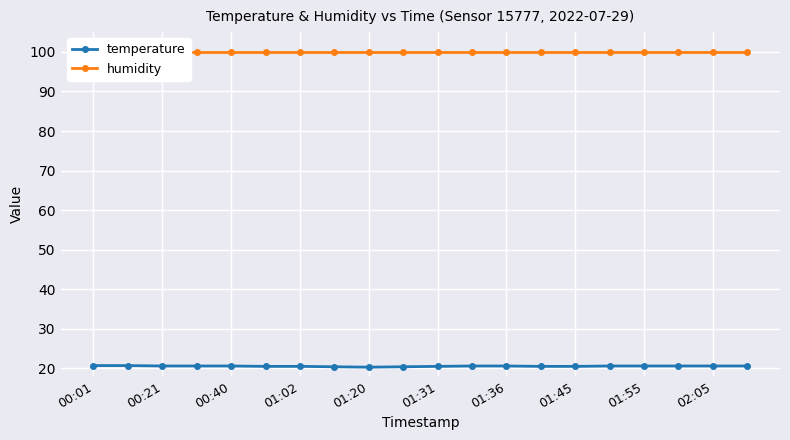

What is the highest value of the temperature series?

20.7